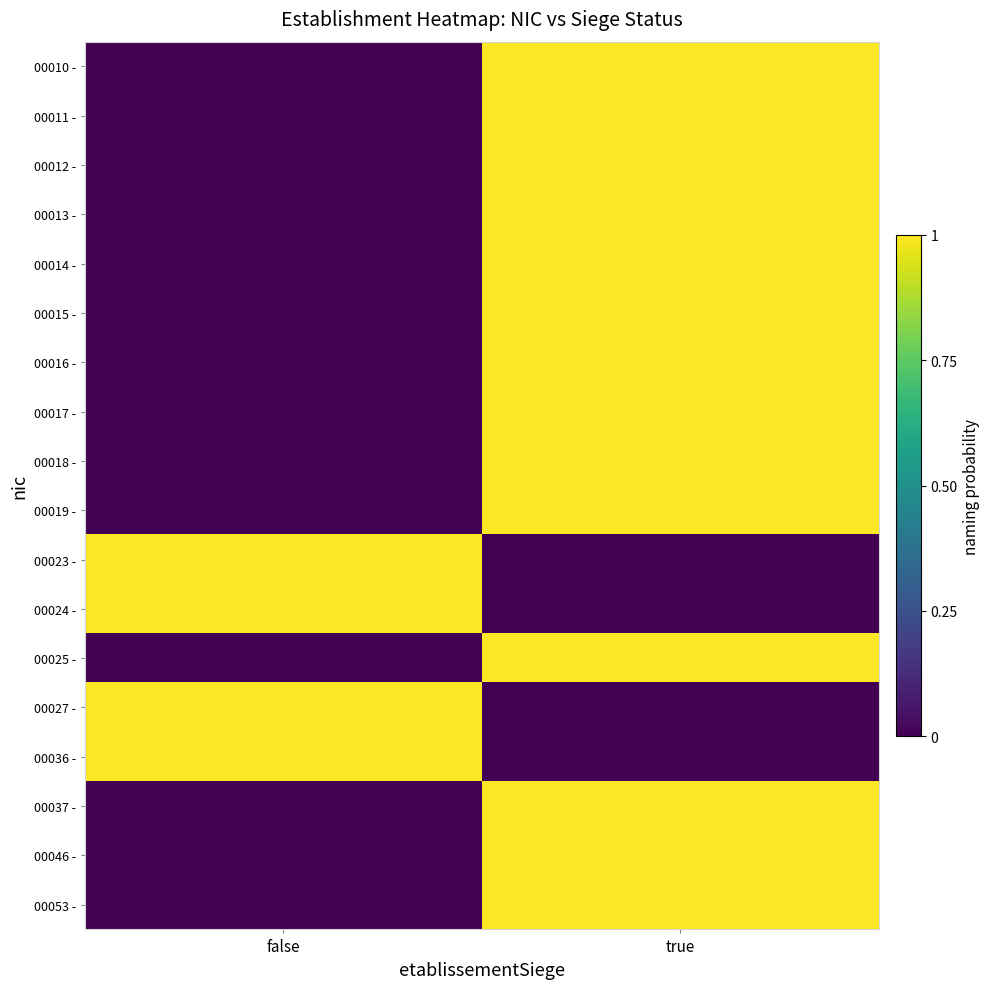

Reading left to right, extract all data points from this chart.

00010 -: false=0	true=1
00011 -: false=0	true=1
00012 -: false=0	true=1
00013 -: false=0	true=1
00014 -: false=0	true=1
00015 -: false=0	true=1
00016 -: false=0	true=1
00017 -: false=0	true=1
00018 -: false=0	true=1
00019 -: false=0	true=1
00023 -: false=1	true=0
00024 -: false=1	true=0
00025 -: false=0	true=1
00027 -: false=1	true=0
00036 -: false=1	true=0
00037 -: false=0	true=1
00046 -: false=0	true=1
00053 -: false=0	true=1